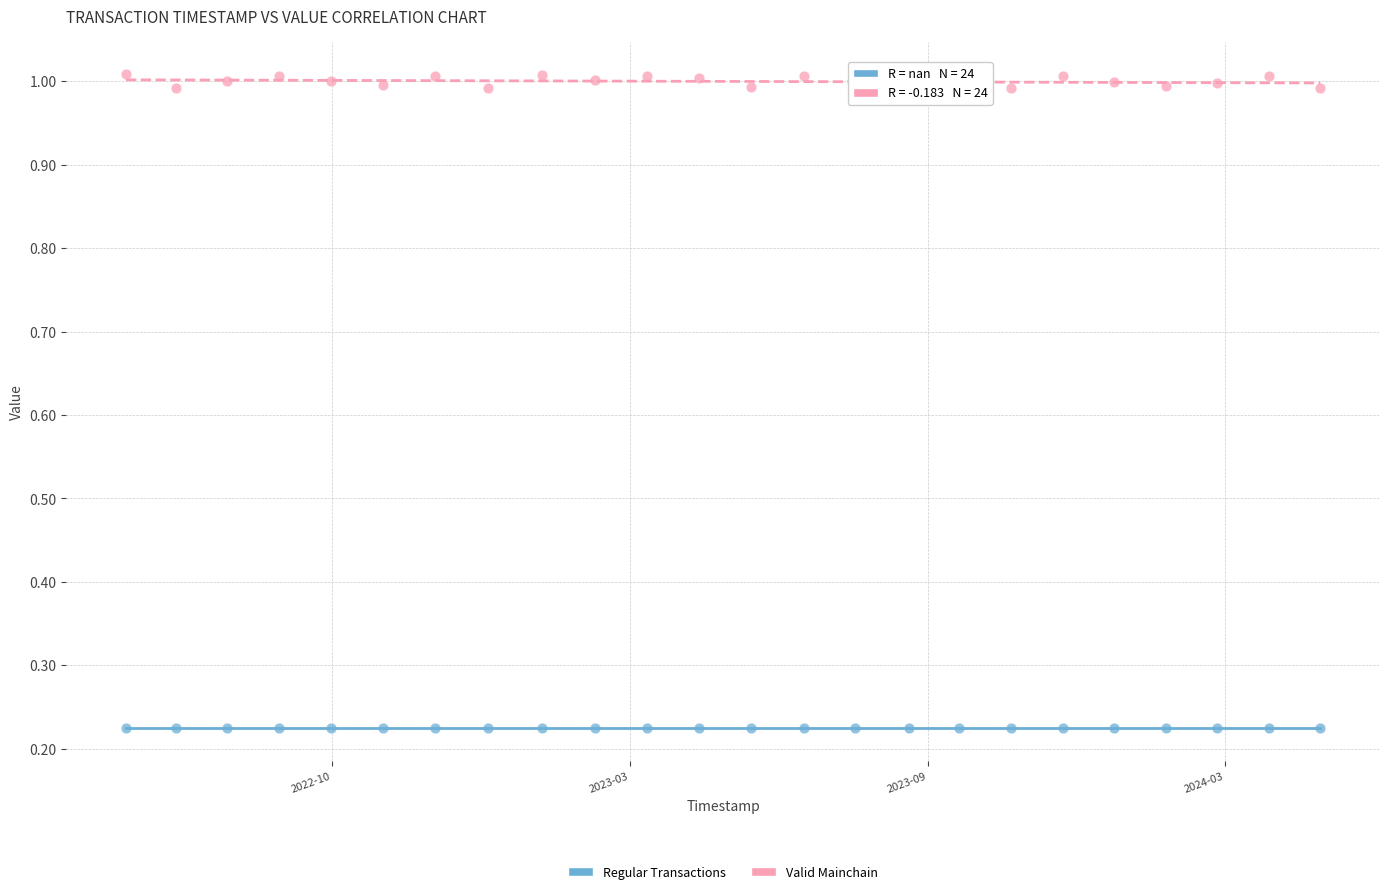

Which series contains the lowest Y value?

Regular Transactions